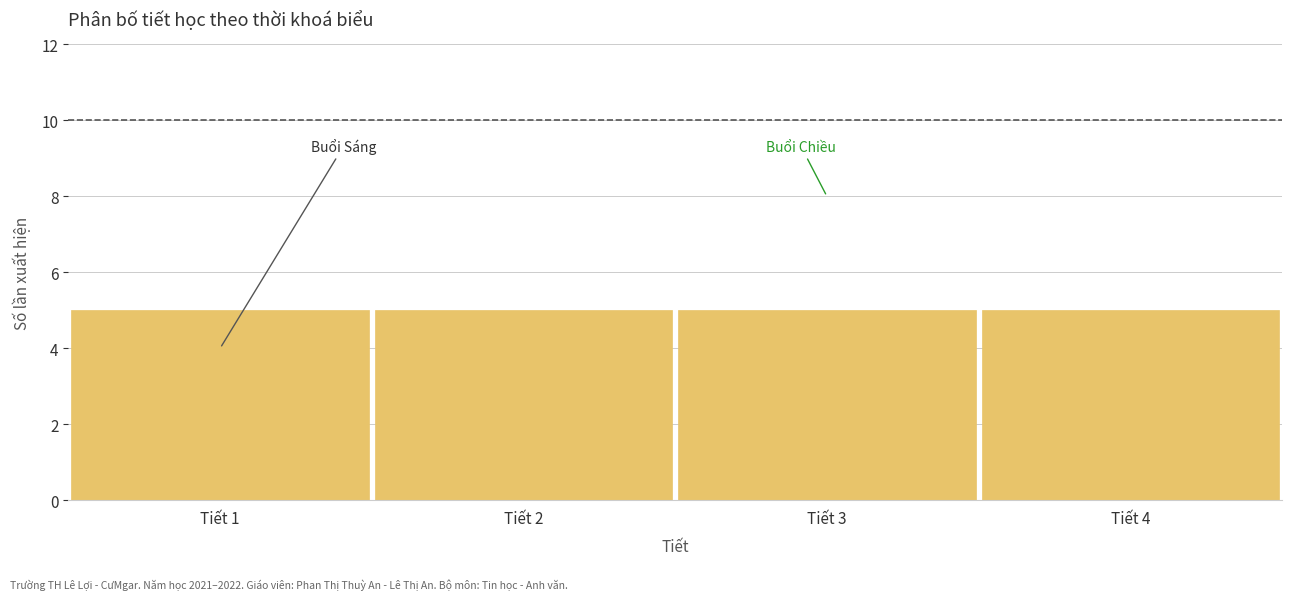

Reading left to right, list every bar in this chart as the range it spans on the x-axis followed by its height. The values are not printed on the chart, so give them approximately, as read against the axis.

0.5 to 1.5: 5
1.5 to 2.5: 5
2.5 to 3.5: 5
3.5 to 4.5: 5